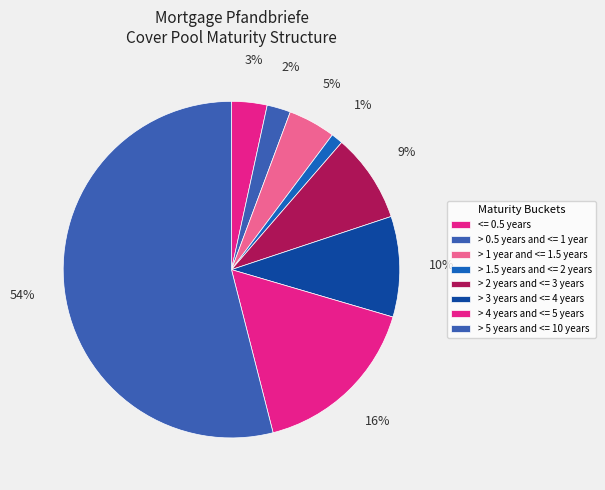

Which category has the biggest portion of the pie?

> 5 years and <= 10 years